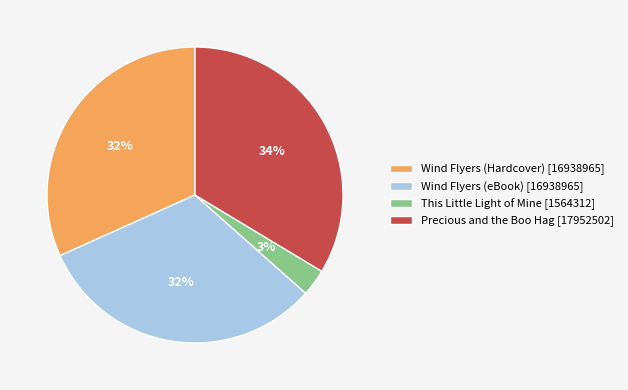

The Wind Flyers (Hardcover) slice represents 45% of the pie. True or false?

False